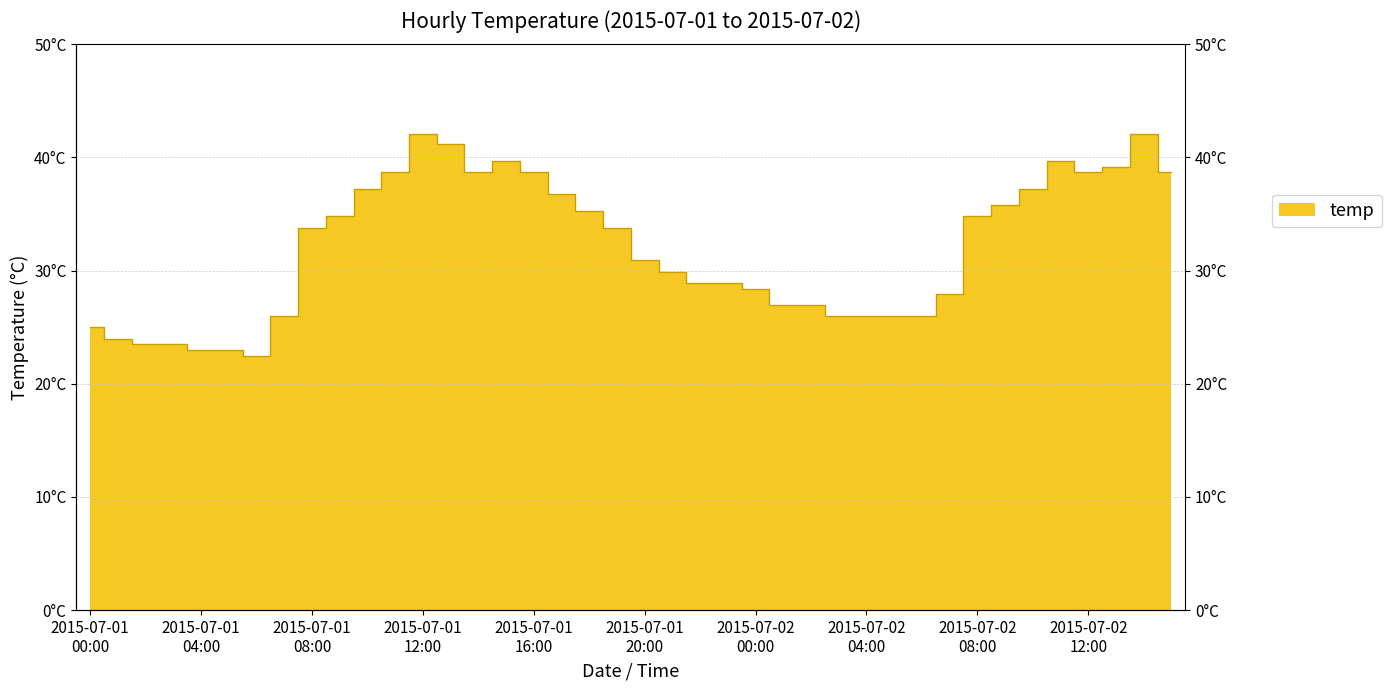

Read the value at 2015-07-02 14:00.

42.1